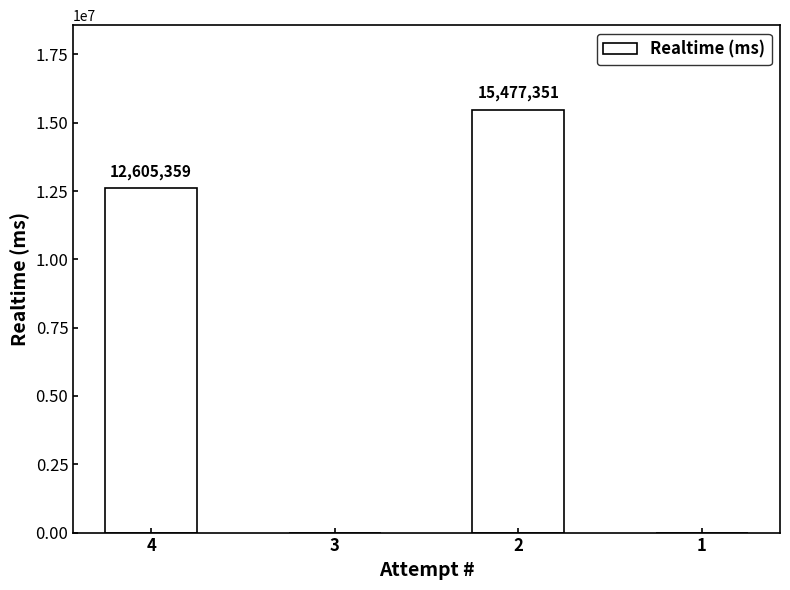

Is it true that the value at 4 is 12605359?

True